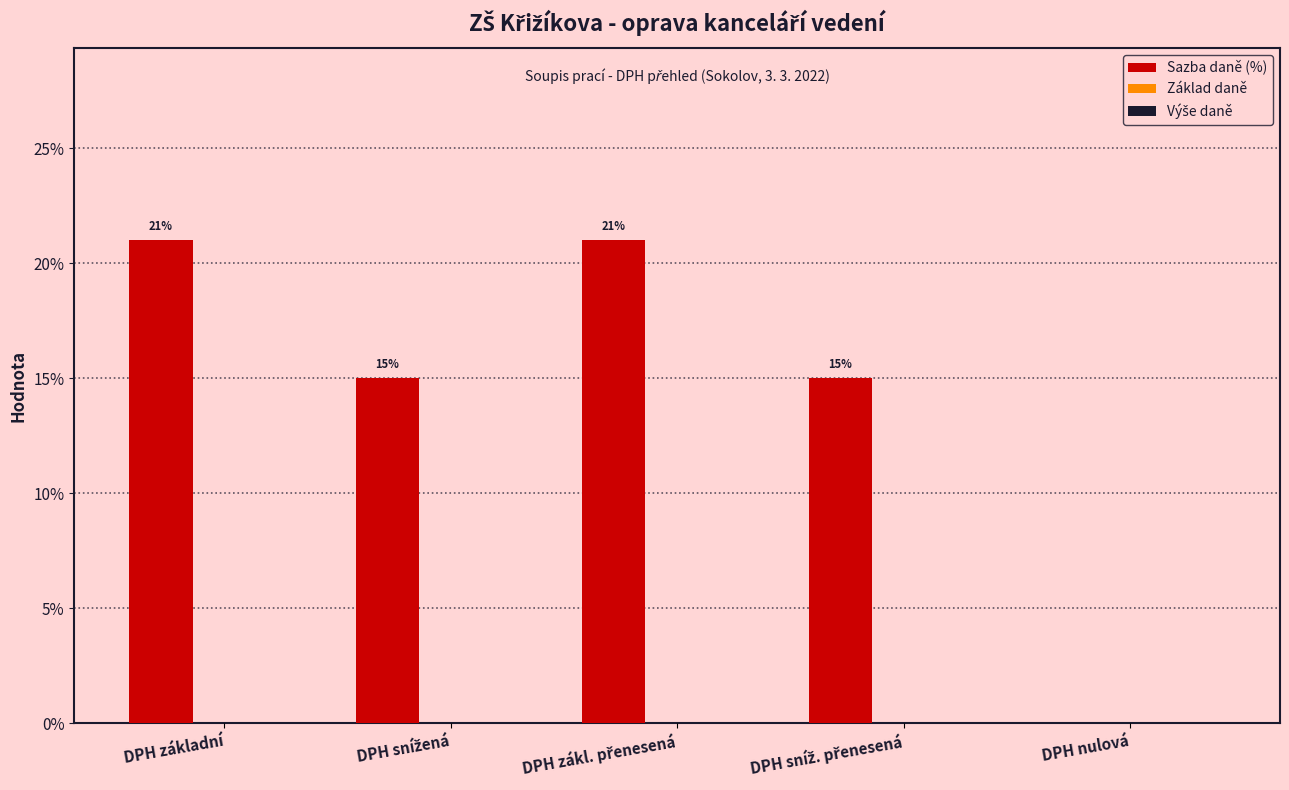

How many values are between 15 and 21?

4